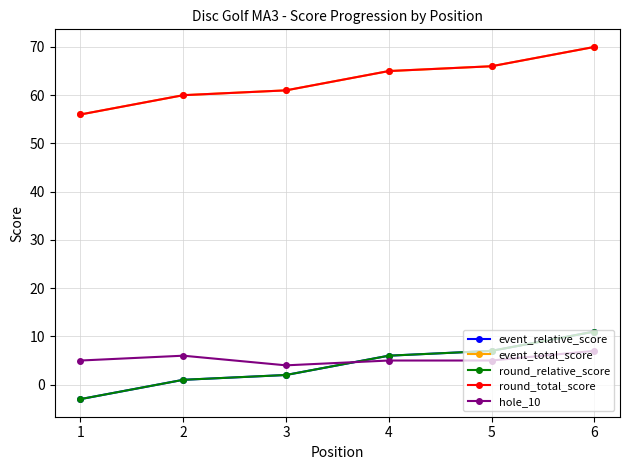

How many values in the event_total_score series exceed 65?

2